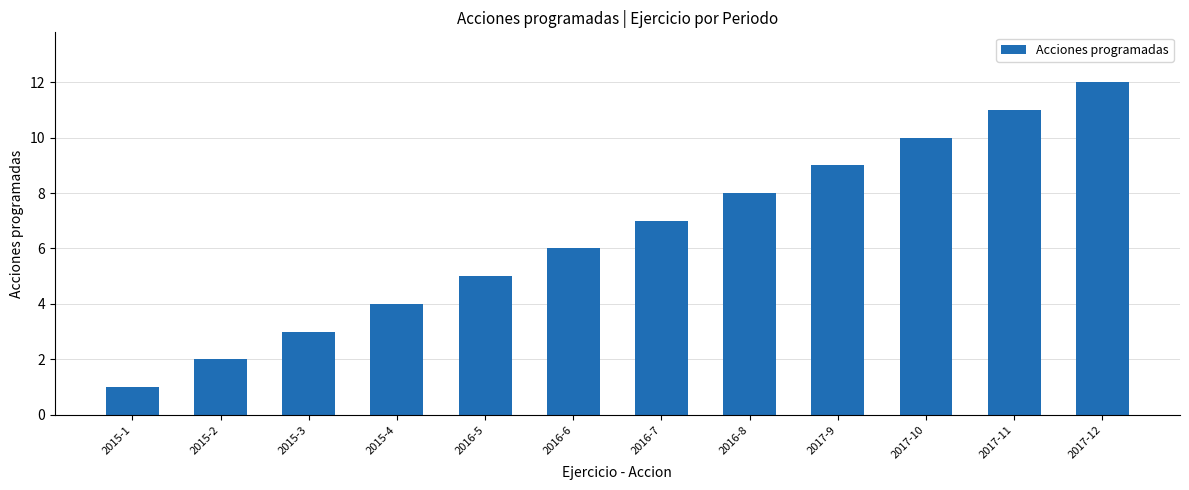

What is the difference between the maximum and minimum values?

11